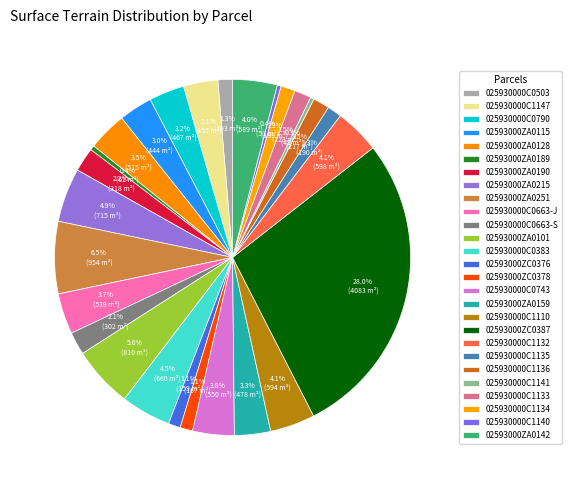

How many segments does this pie chart have?

27